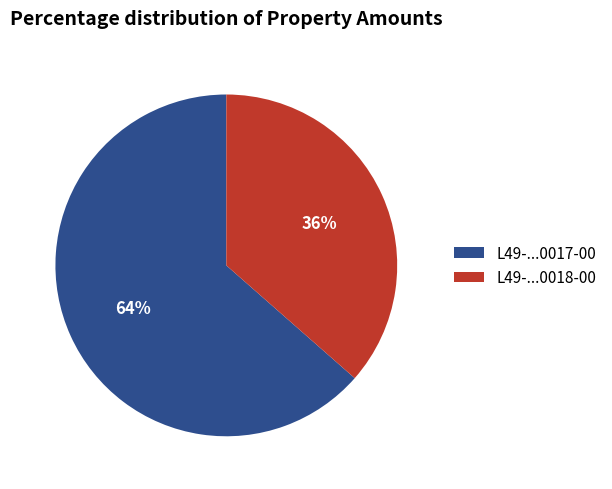

Which slice represents more than half of the pie?

L49-...0017-00